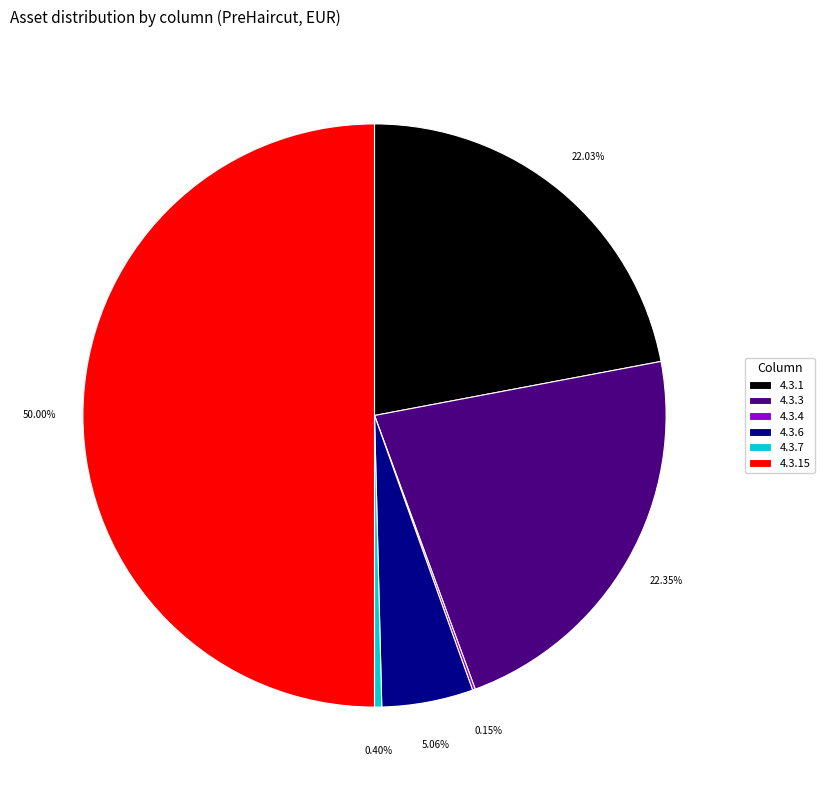

Combined, do 4.3.3 and 4.3.7 account for over 50%?

No